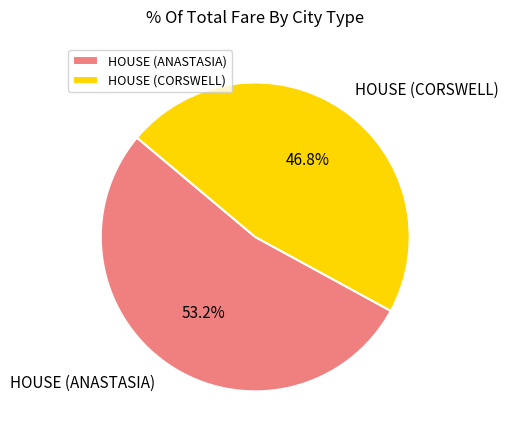

To the nearest percent, what is the average slice percentage?

50%